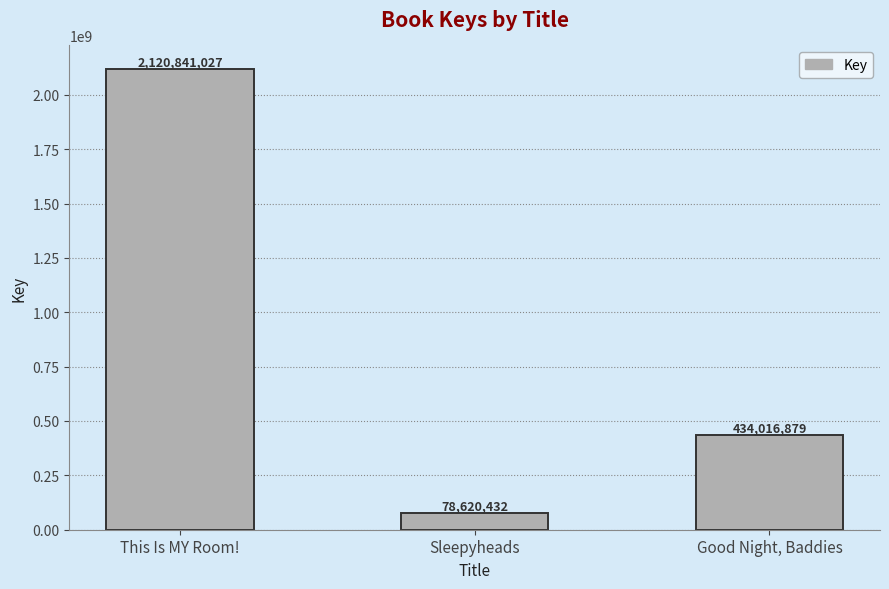

What is the change in value from Sleepyheads to Good Night, Baddies?

+355396447